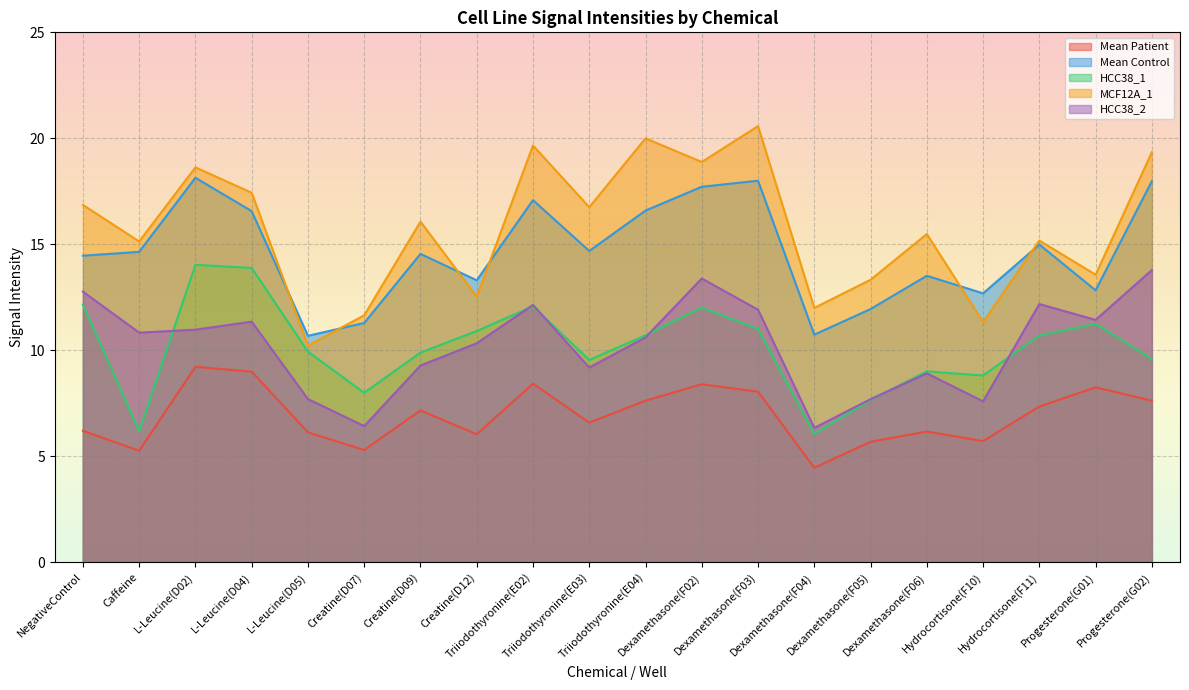

What are all the series names shown in the legend?

Mean Patient, Mean Control, HCC38_1, MCF12A_1, HCC38_2